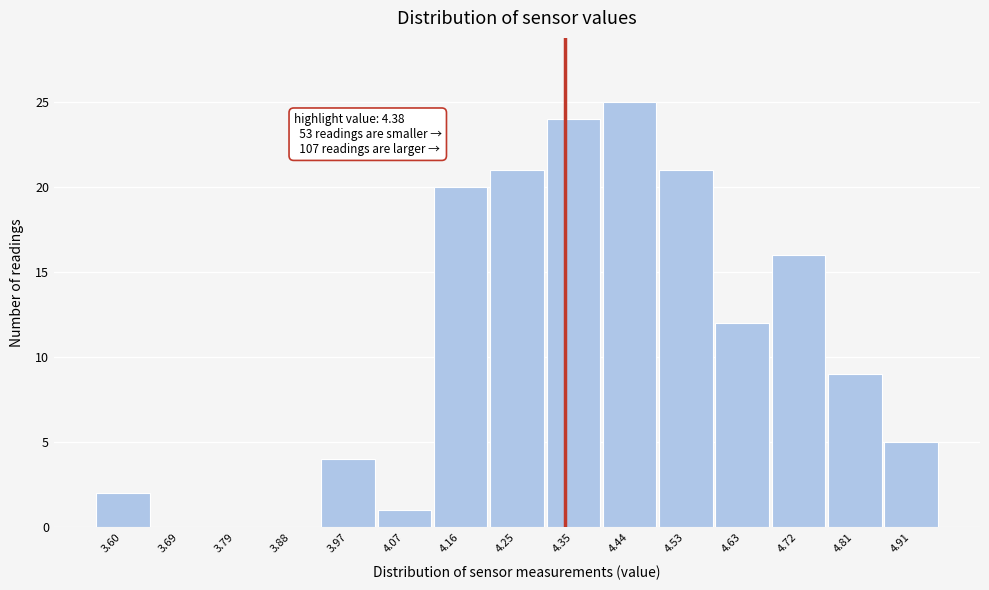

Reading left to right, what are all the values shown in this chart?

3.60=2	3.69=0	3.79=0	3.88=0	3.97=4	4.07=1	4.16=20	4.25=21	4.35=24	4.44=25	4.53=21	4.63=12	4.72=16	4.81=9	4.91=5